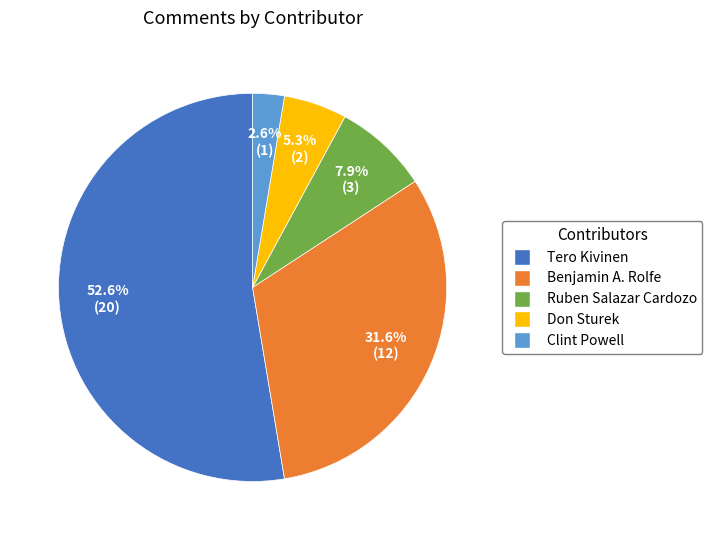

Is there a majority slice in this chart?

Yes